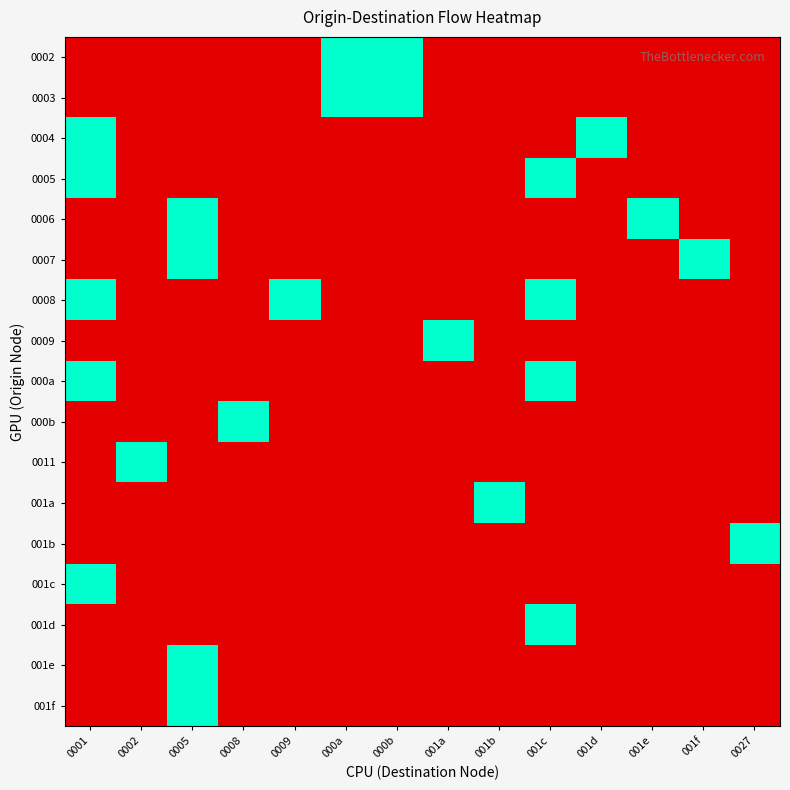

At how many categories does at least one series exceed 0?

14